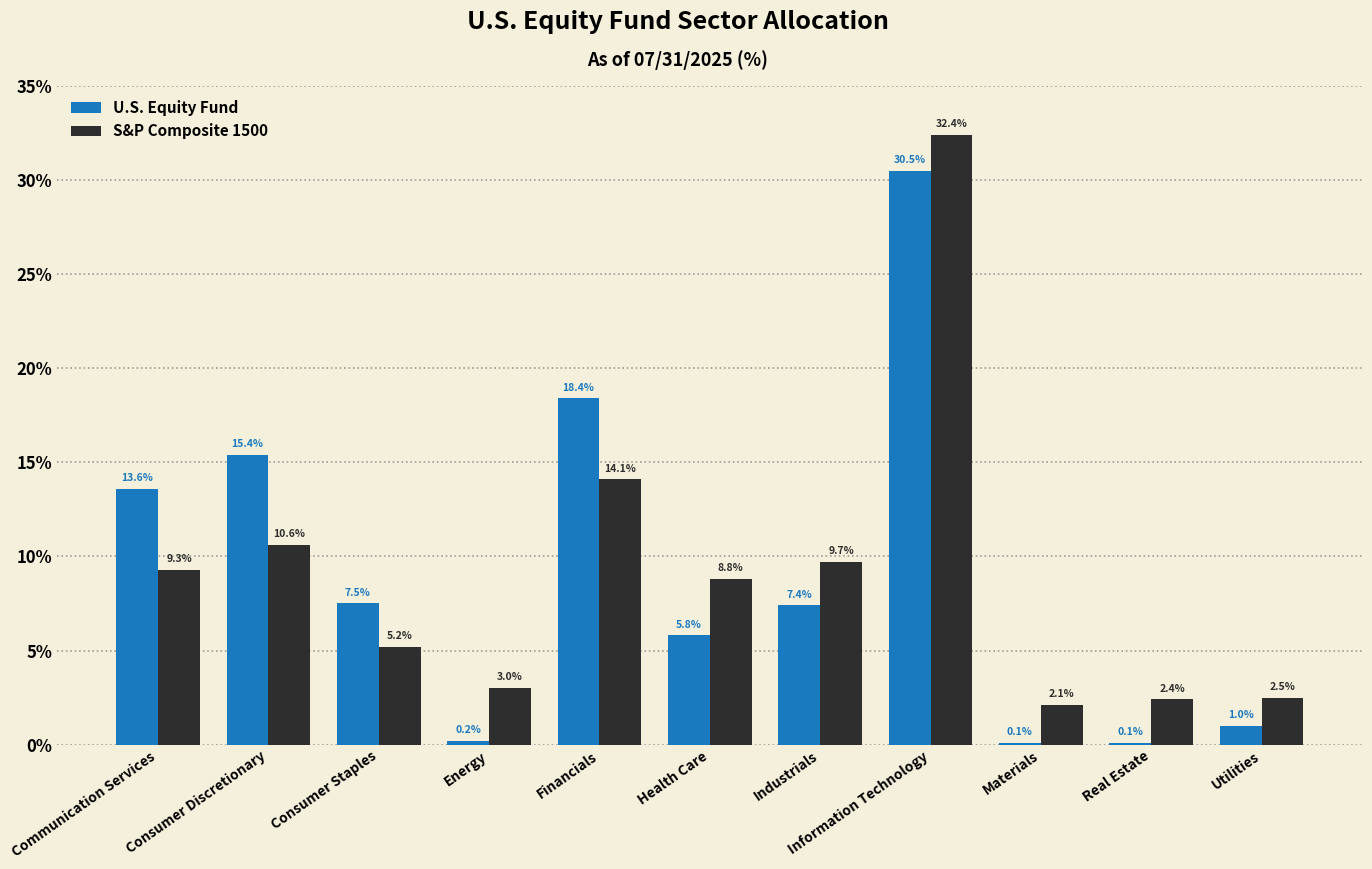

True or false: U.S. Equity Fund has a value of 10.5 at Financials.

False